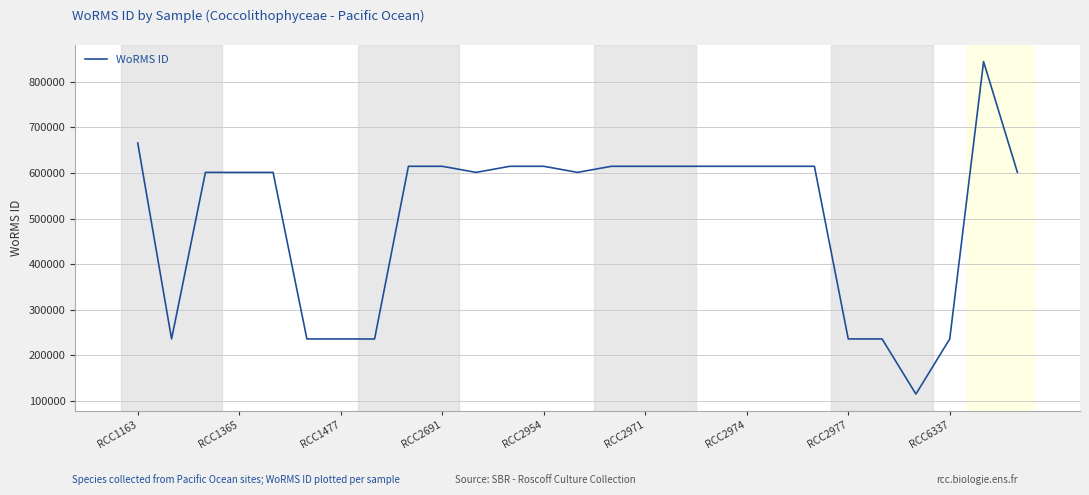

What is the maximum value shown in the chart?

843999